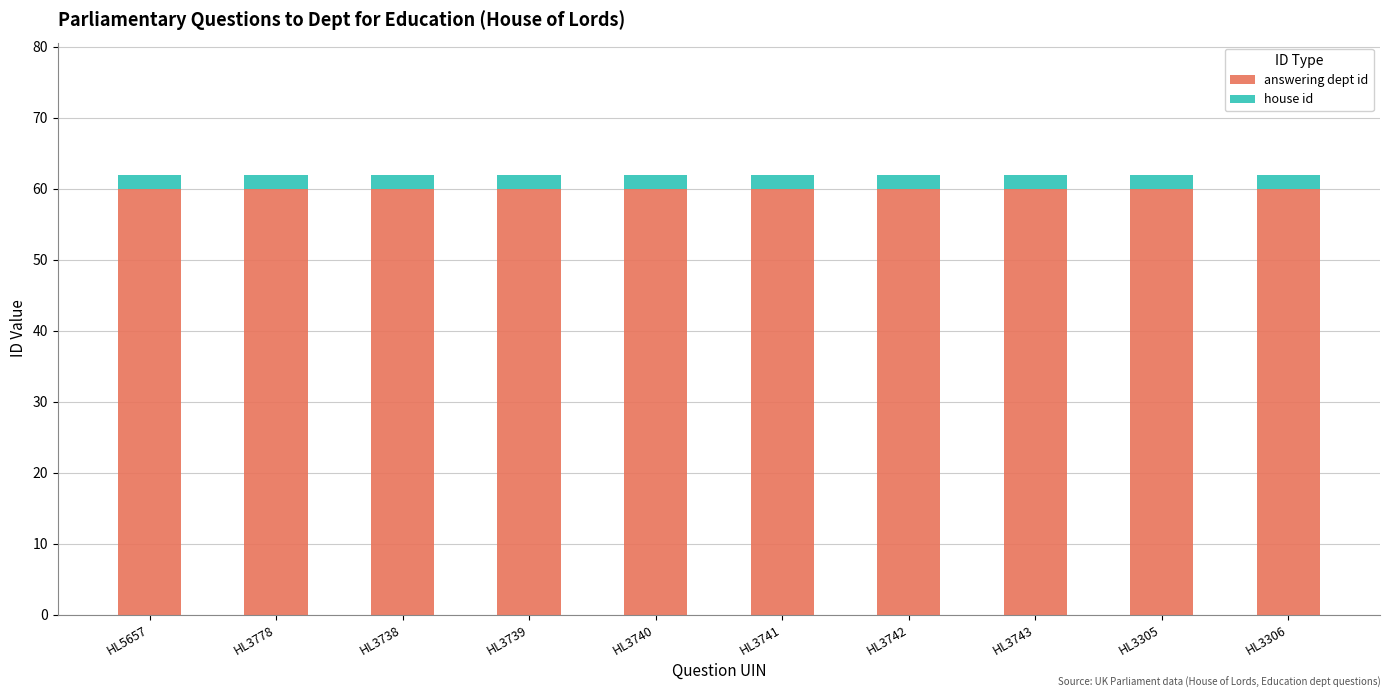

What is the sum of all answering dept id values?

600